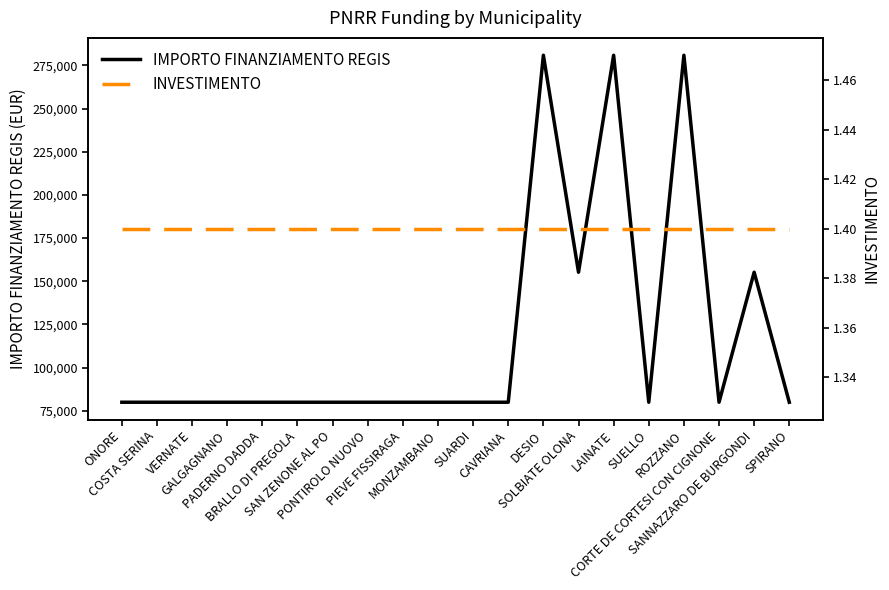

What is the sum of the IMPORTO FINANZIAMENTO REGIS values at VERNATE and GALGAGNANO?

159844